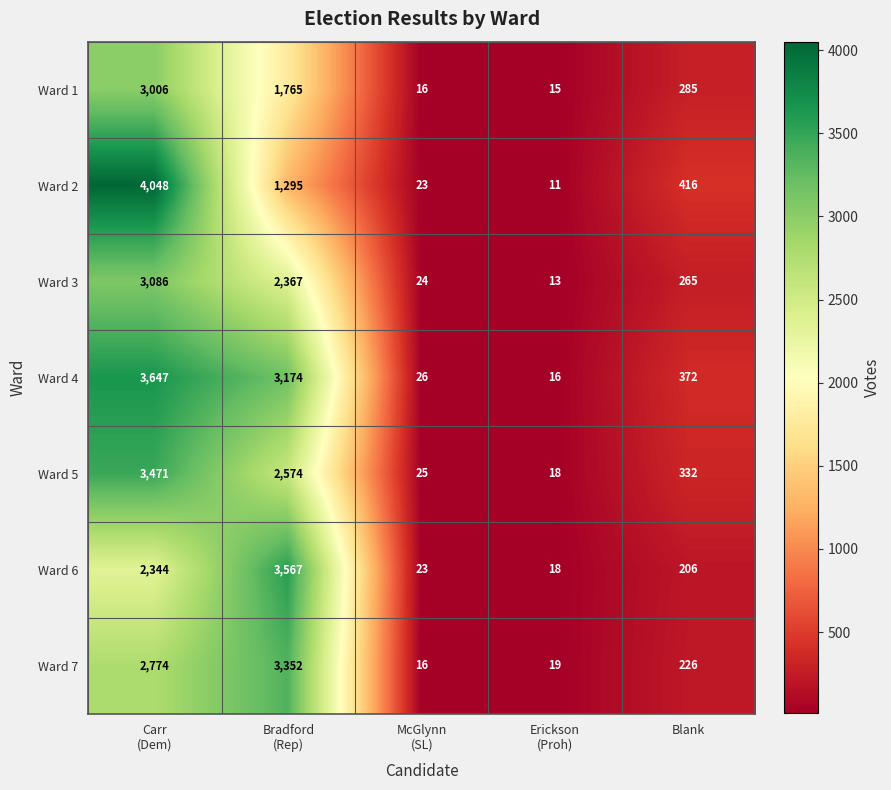

Rank the series by their maximum value, from highest to lowest.

Ward 2, Ward 4, Ward 6, Ward 5, Ward 7, Ward 3, Ward 1